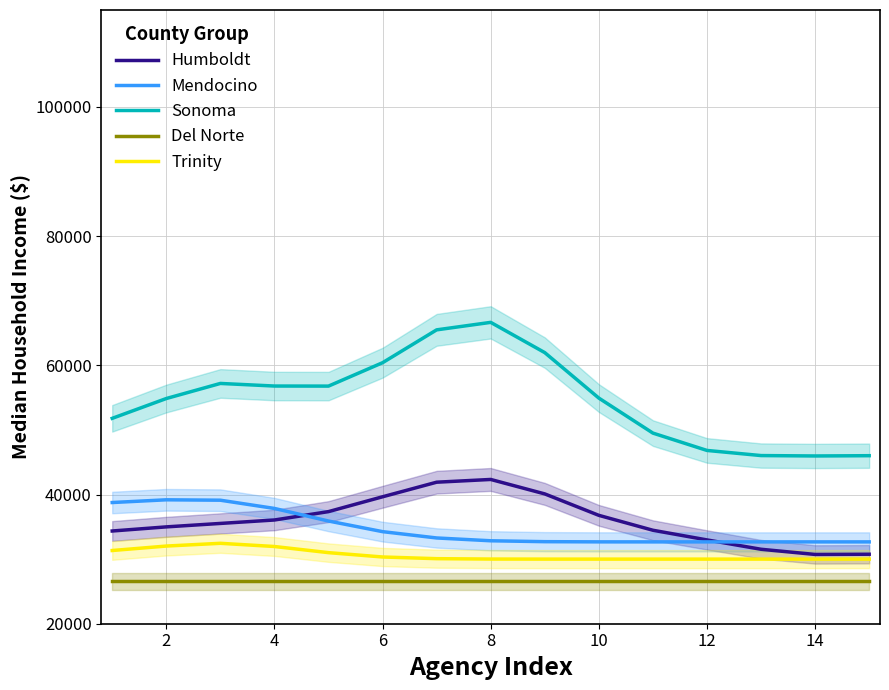

Read the Mendocino value at 10.

32671.4